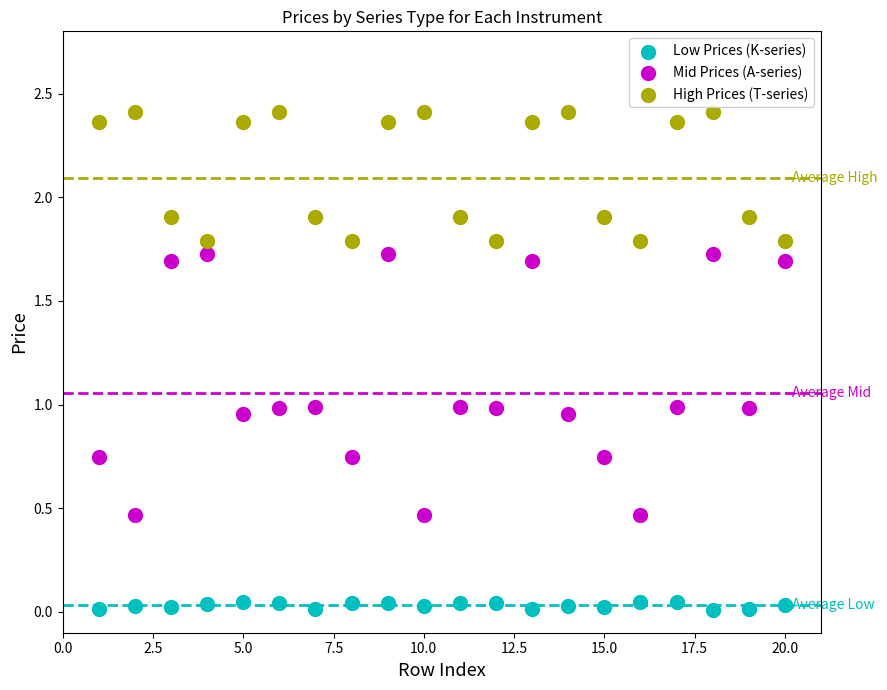

Which series reaches the maximum Y coordinate?

High Prices (T-series)